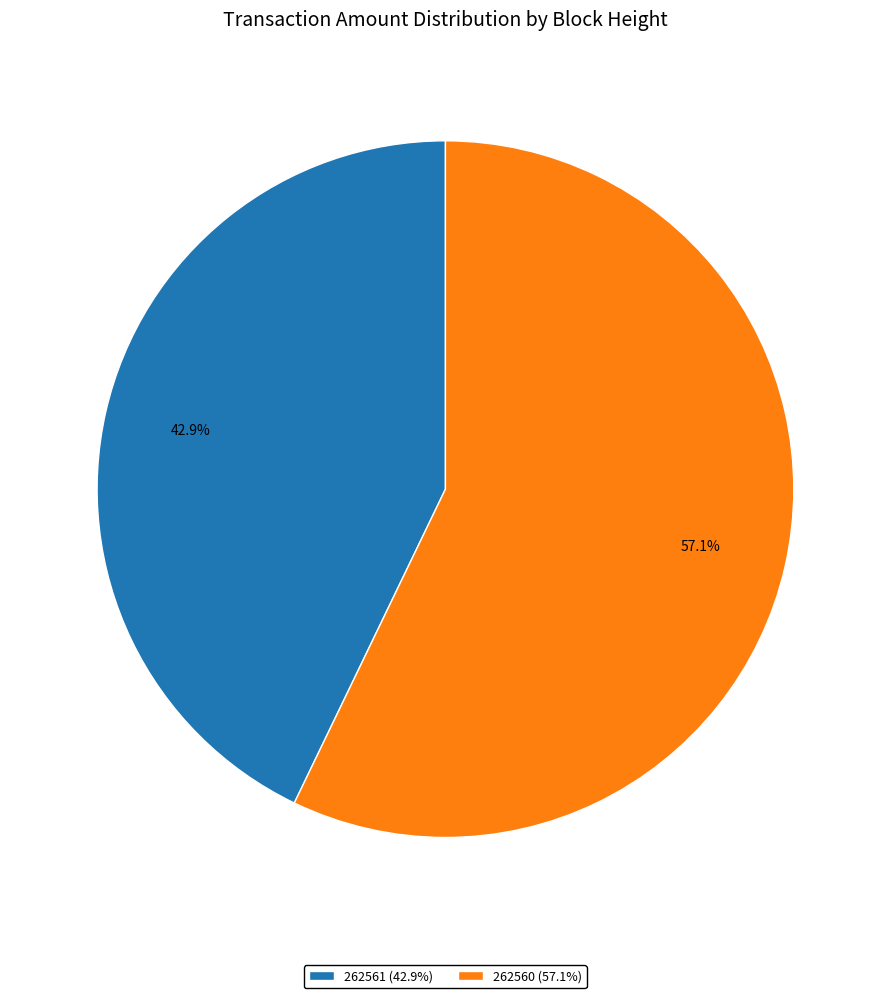

What portion of the pie excludes 262561?

57.1%